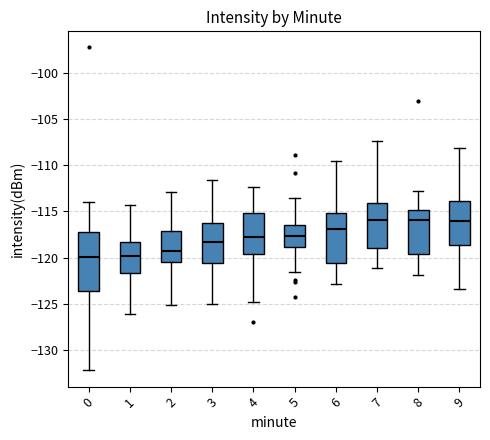

Where does the lower whisker of the box at x = 3 end on the y-axis? The values are not printed on the chart, so give them approximately, as read against the axis.

-125.0